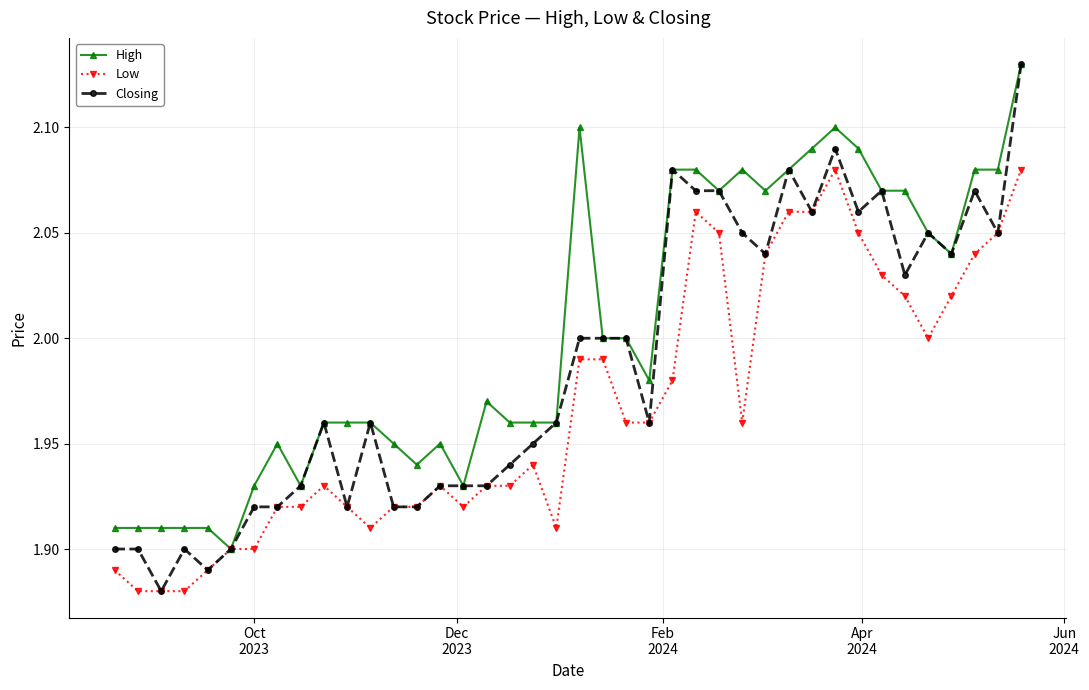

True or false: High has more than 0 interior local peaks.

True